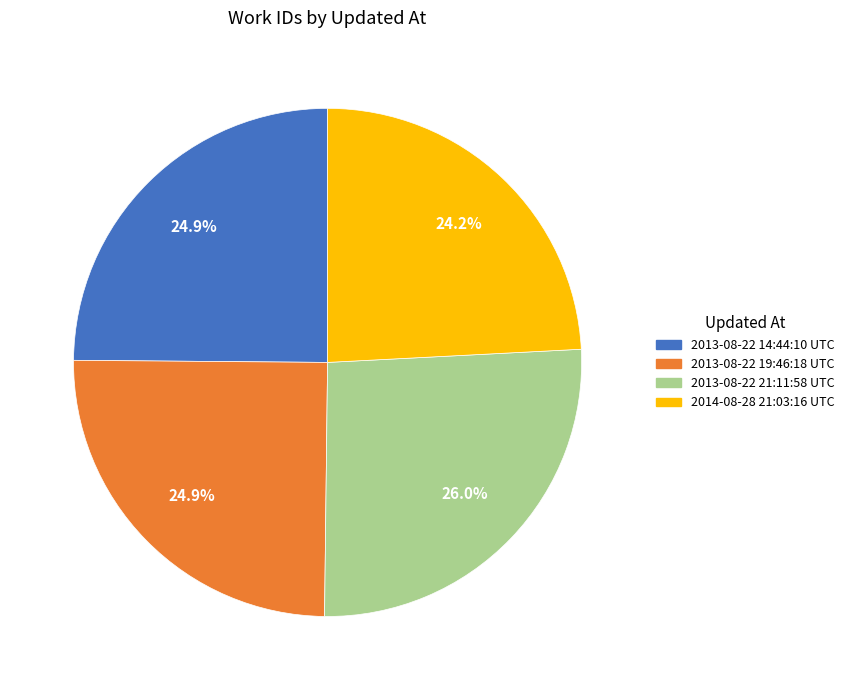

Is there a majority slice in this chart?

No